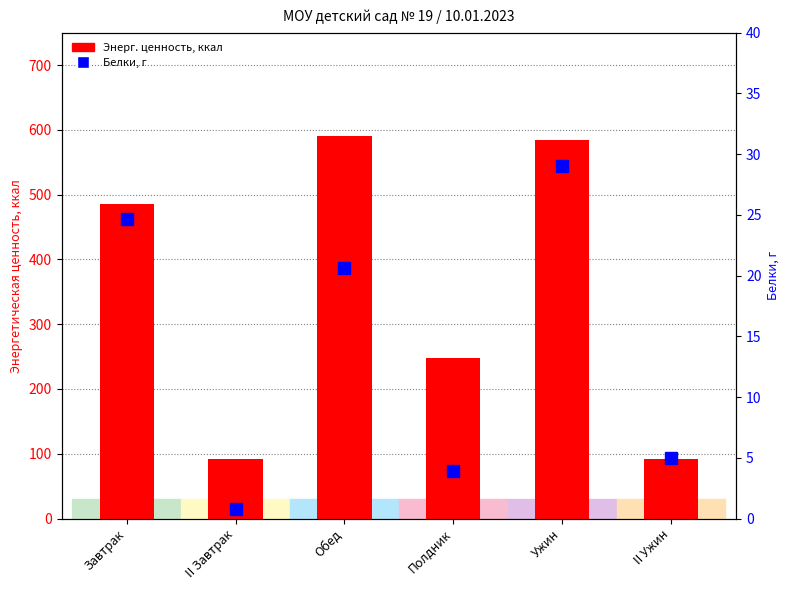

List the series in order of their overall mean, highest first.

Энерг. ценность, ккал, Белки, г